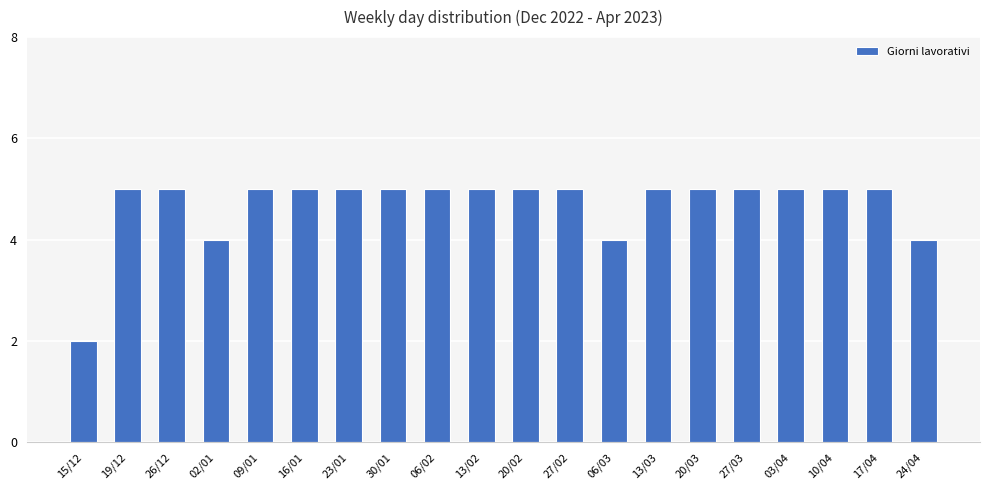

What is the value of the 3rd bar from the left?

5